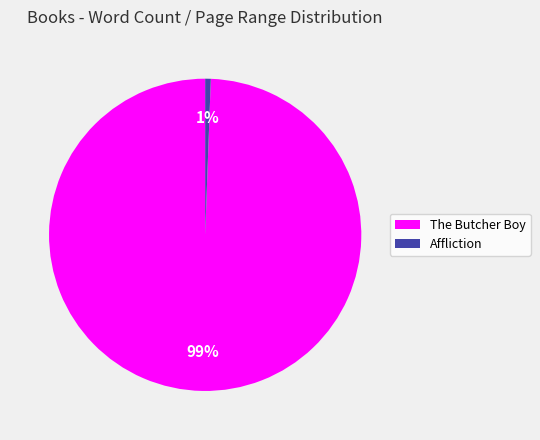

Does Affliction account for over 50% of the chart?

No